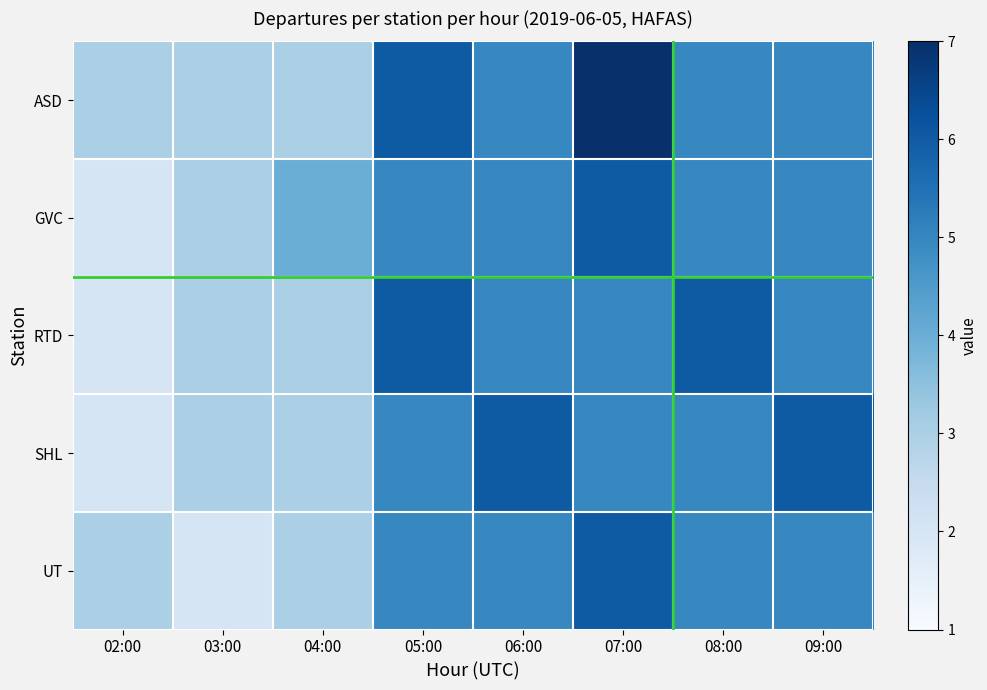

Between 03:00 and 05:00, which is larger?

05:00